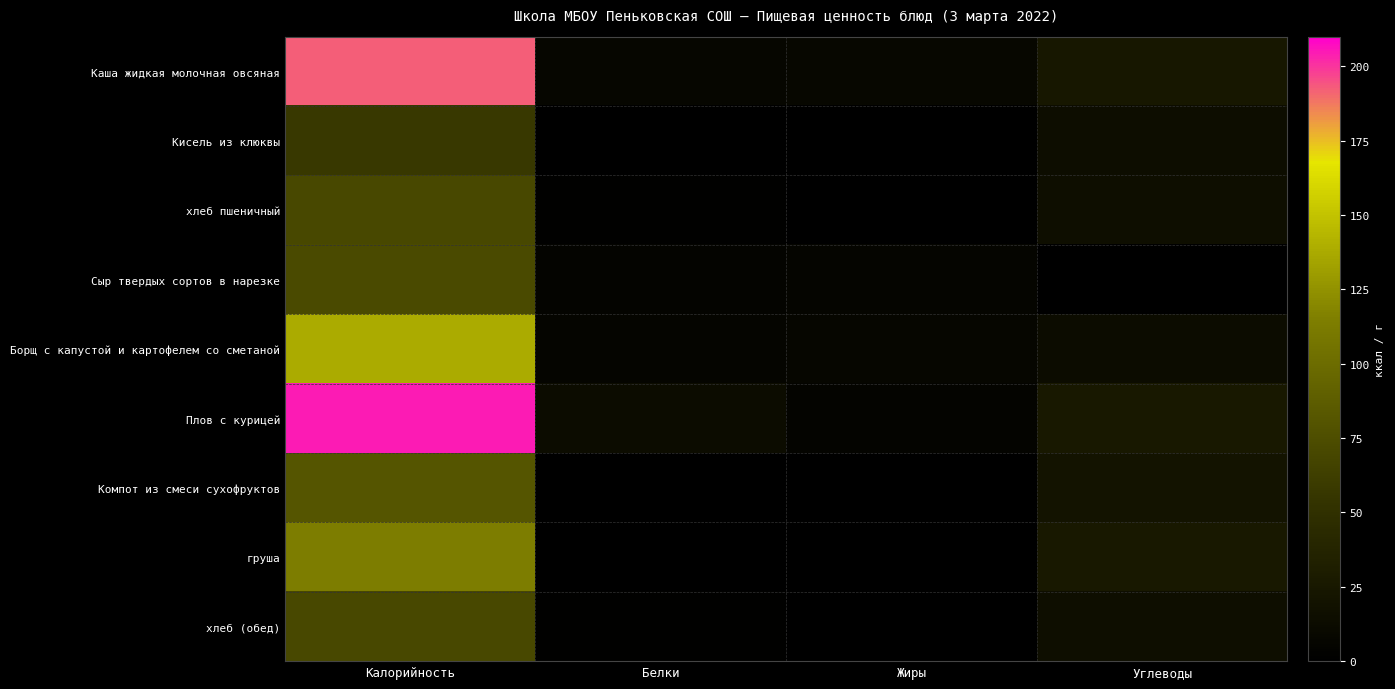

Which series has the widest spread of values?

Плов с курицей